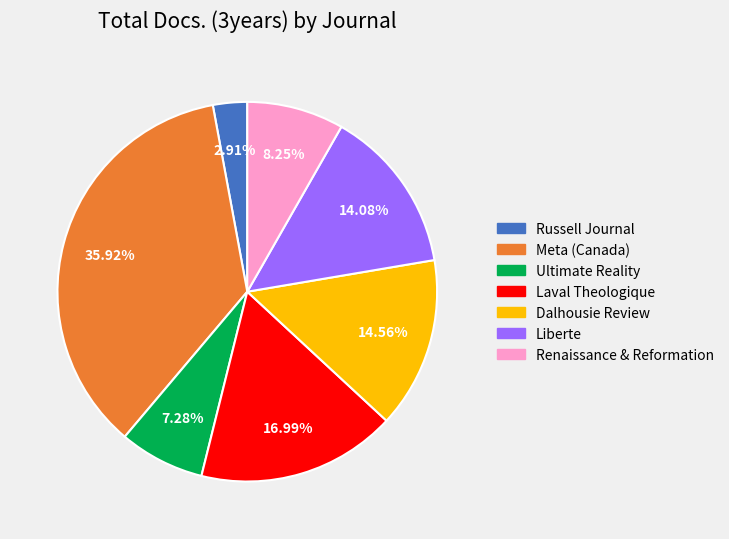

Count the number of slices in the pie.

7